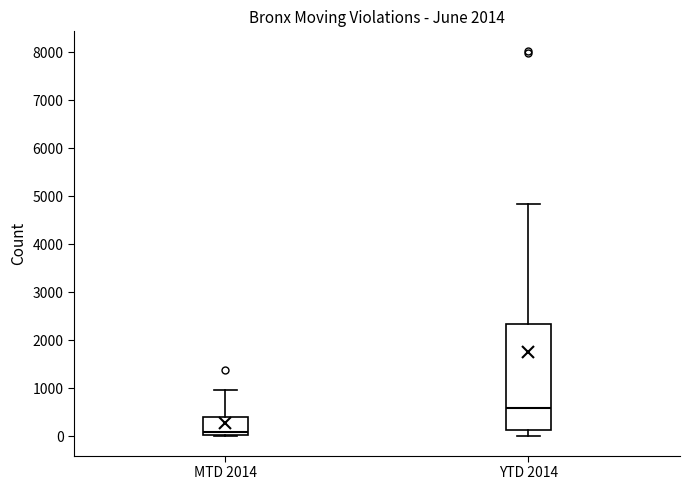

Reading left to right, transcribe this box plot: for each box, give where its median line is, the range the box spans, and where its two whiskers end, as read against the y-axis. The values are not printed on the chart, so give them approximately, as read against the axis.

MTD 2014: median 100, box 0 to 400, whiskers 0 to 1000
YTD 2014: median 600, box 100 to 2300, whiskers 0 to 4800